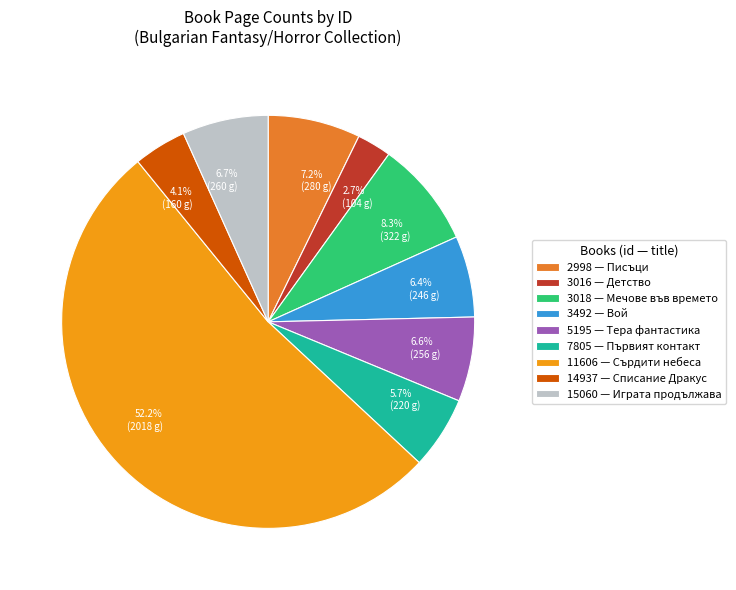

What is the majority slice?

11606